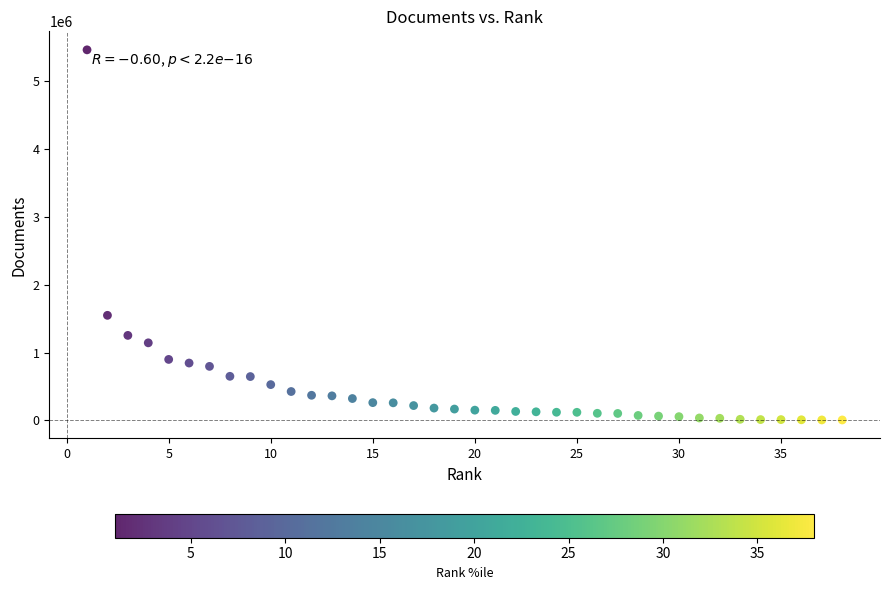

What is the range of Y values (max minus min)?

5459540